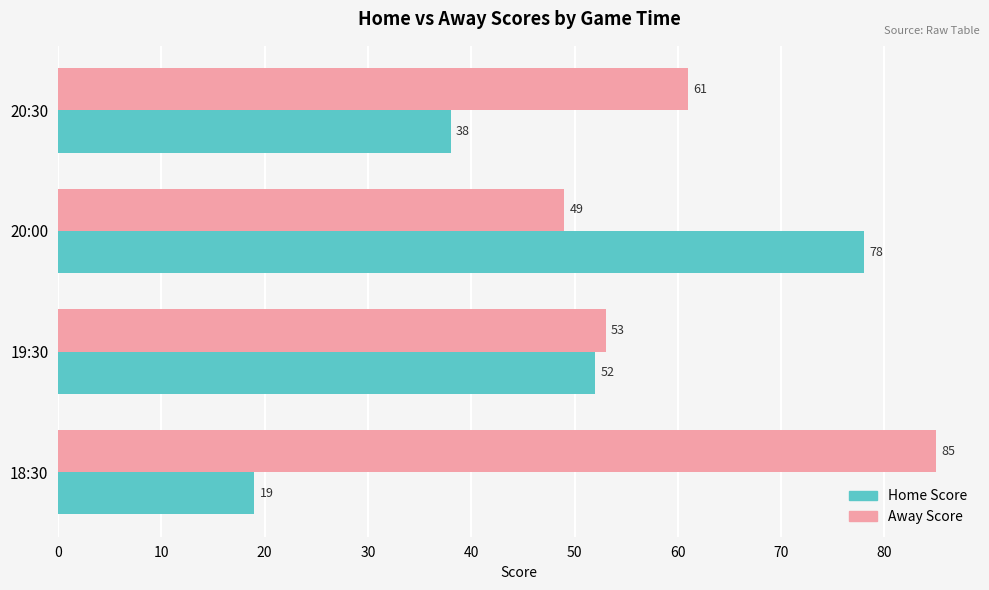

What are all the series names shown in the legend?

Home Score, Away Score